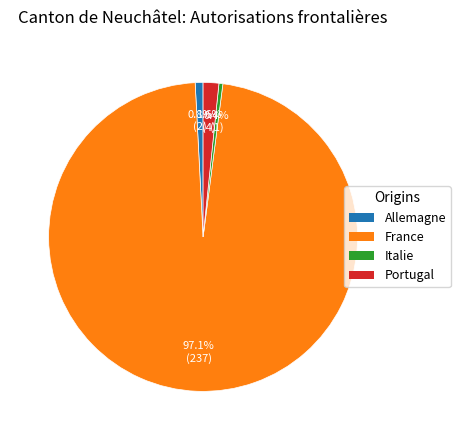

Which category has the biggest portion of the pie?

France